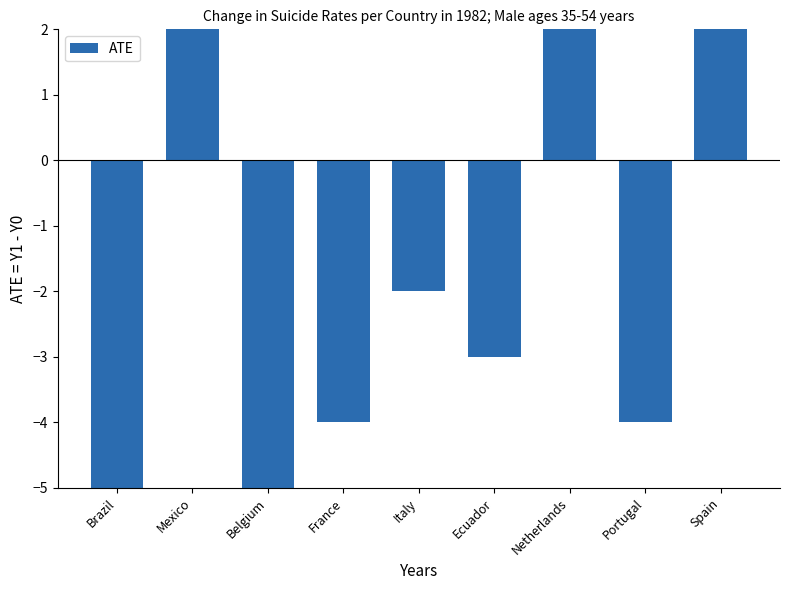

At which label is the value closest to 0?

Italy